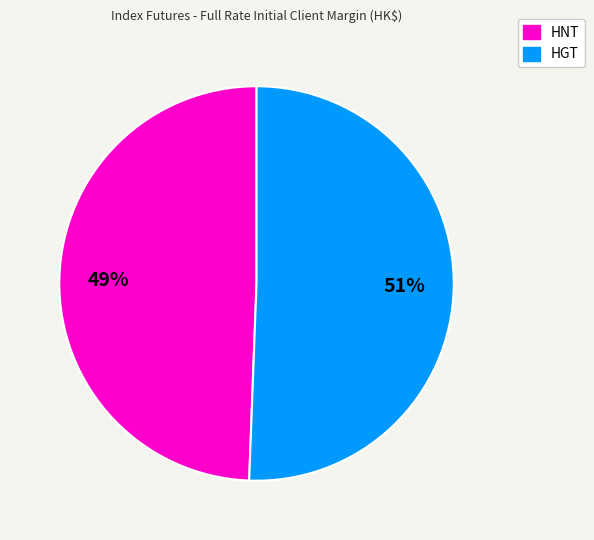

The HNT slice represents 49% of the pie. True or false?

True